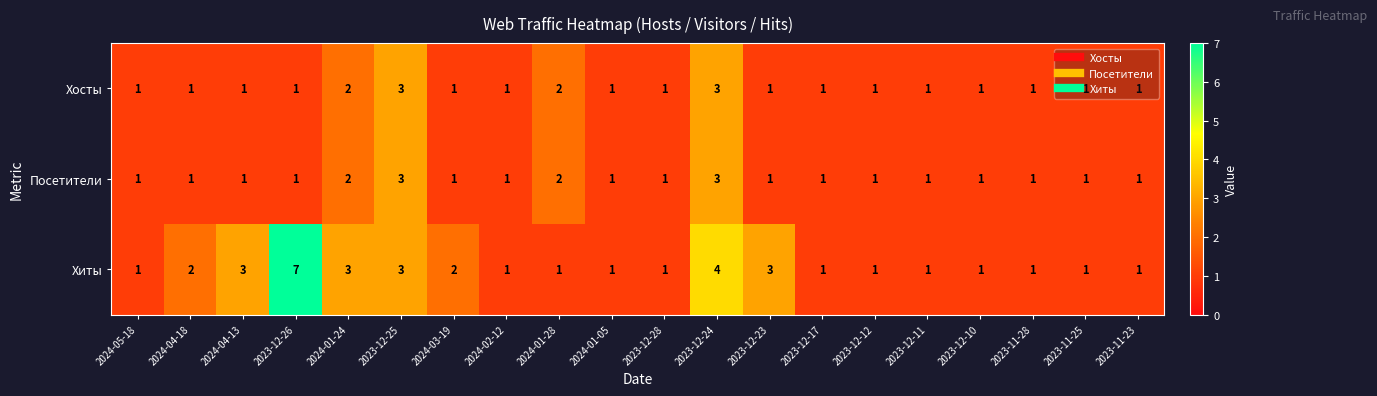

Which series changed the most between 2023-12-23 and 2023-12-11?

Хиты